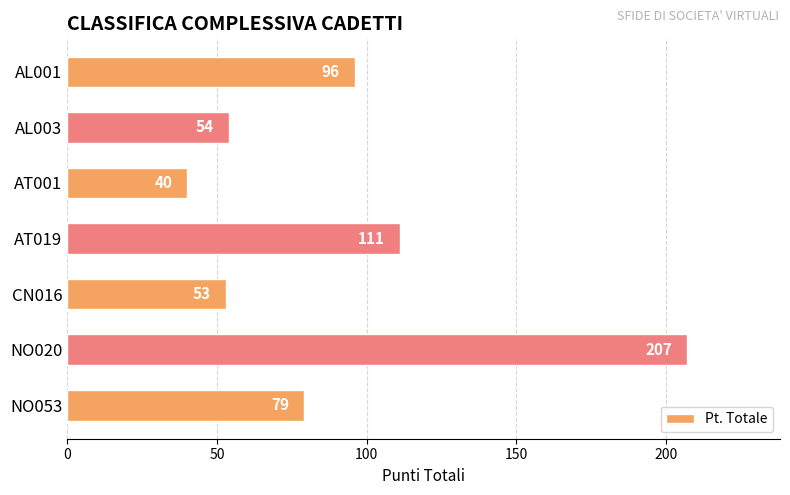

Rank the categories by value from highest to lowest.

NO020, AT019, AL001, NO053, AL003, CN016, AT001